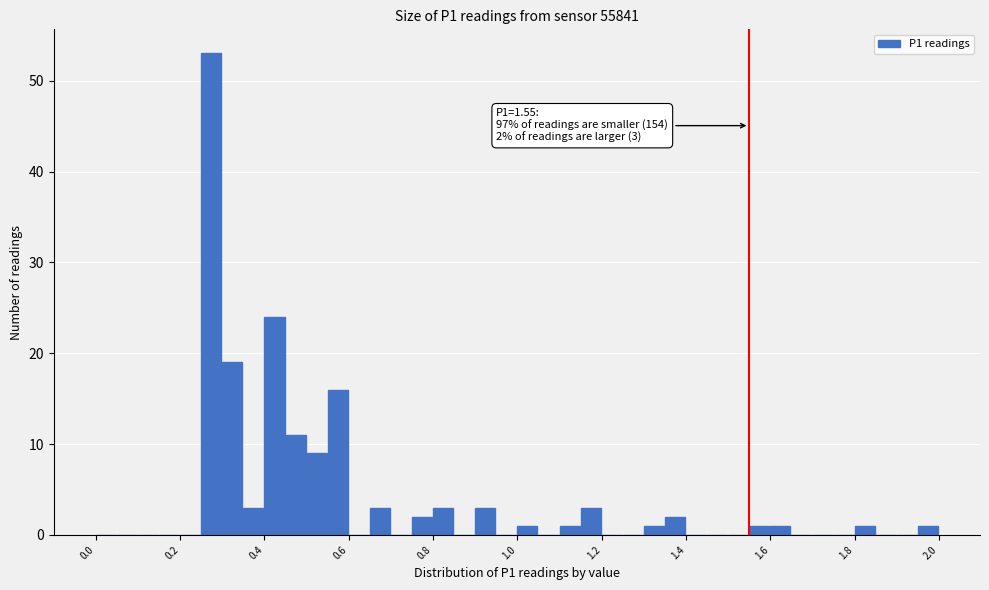

Around what value on the x-axis is the tallest bar? Give the approximate position of its centre, as read against the axis.

0.28